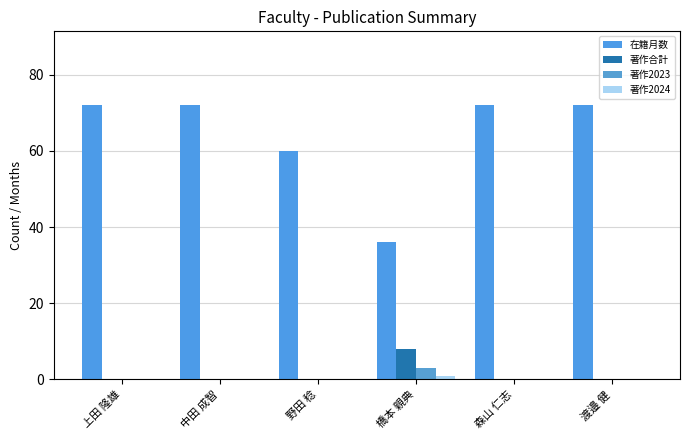

Are the bars grouped side by side (vs. stacked)?

Yes